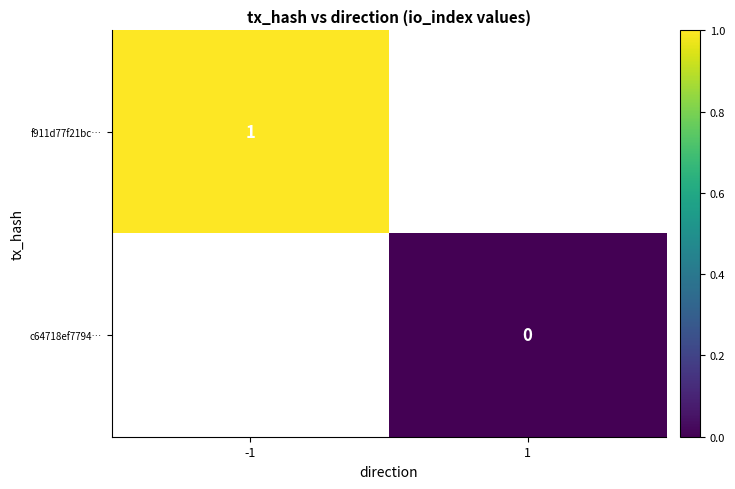

At how many categories does at least one series exceed 0?

1